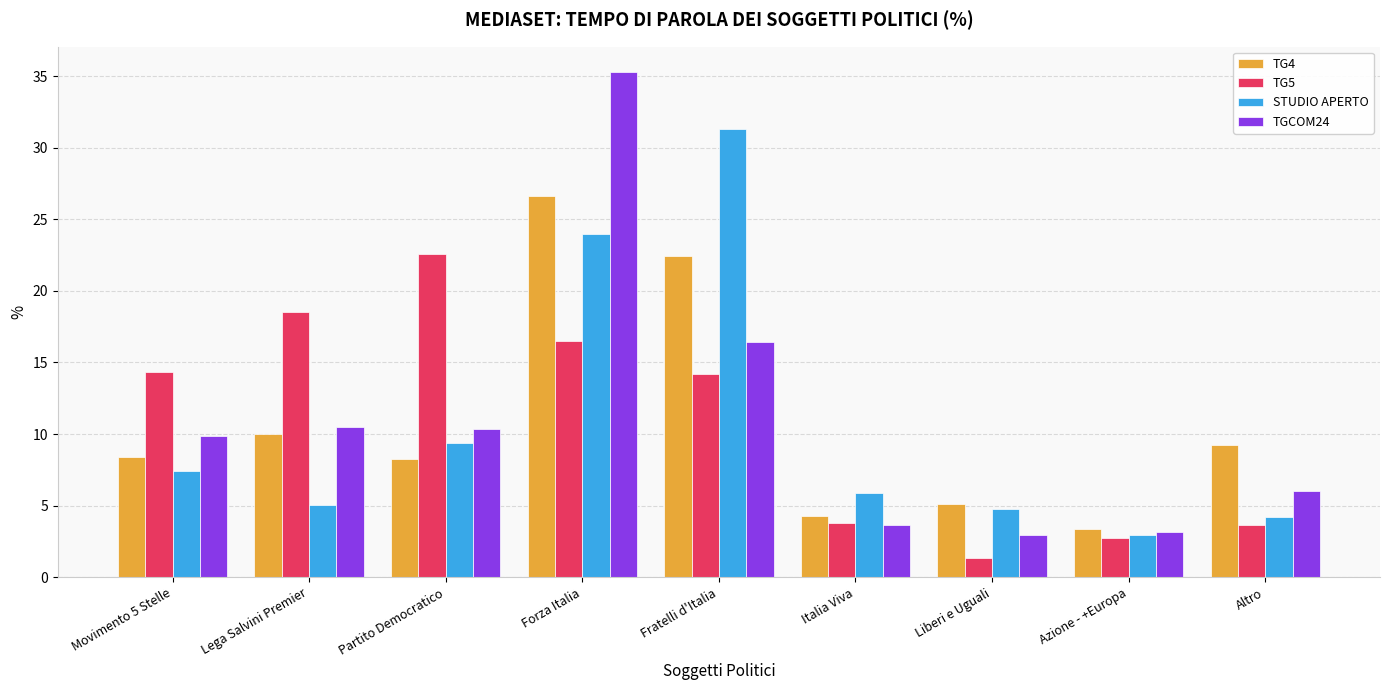

Is the value of TG4 at Azione - +Europa greater than the value of TGCOM24 at Partito Democratico?

No